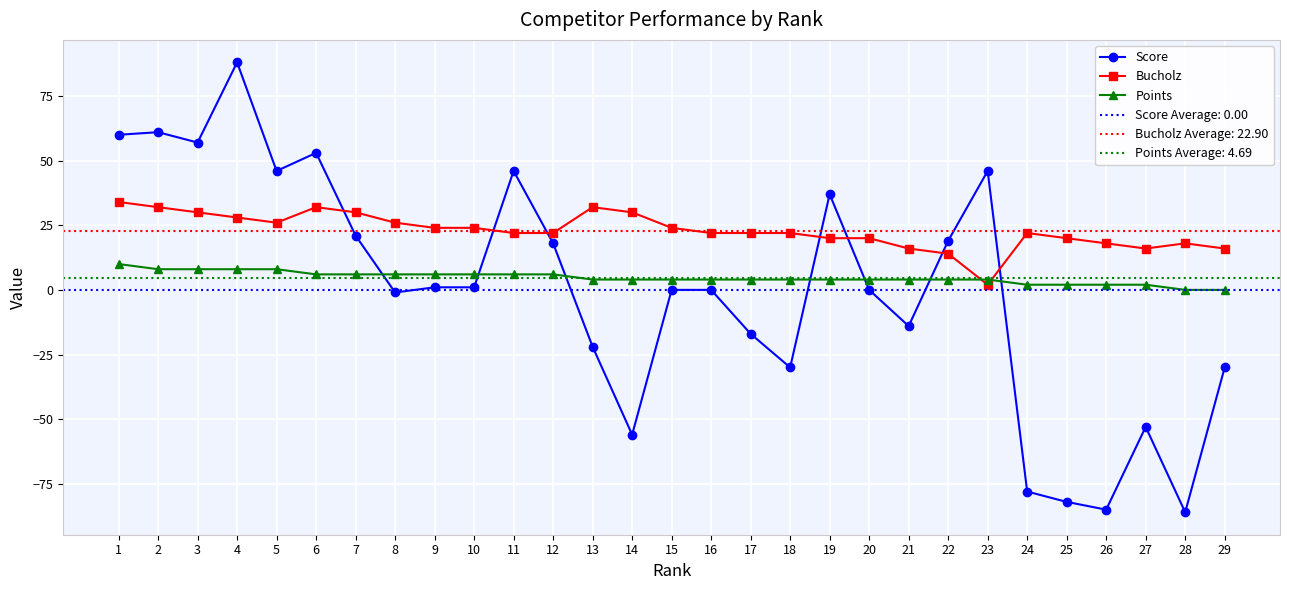

How many values in the Points series exceed 4?

12